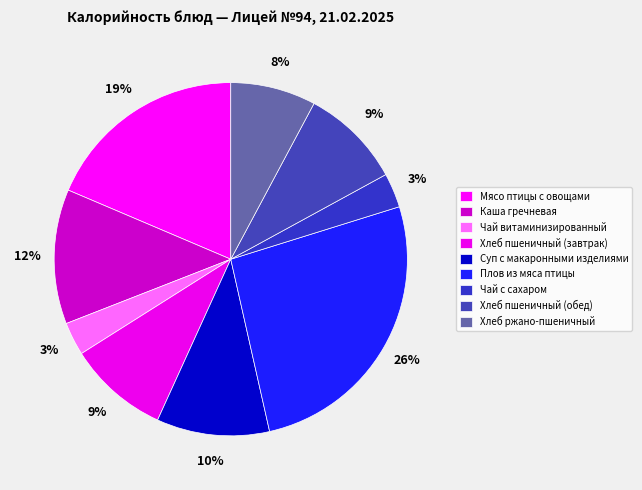

Does any single category account for the majority?

No